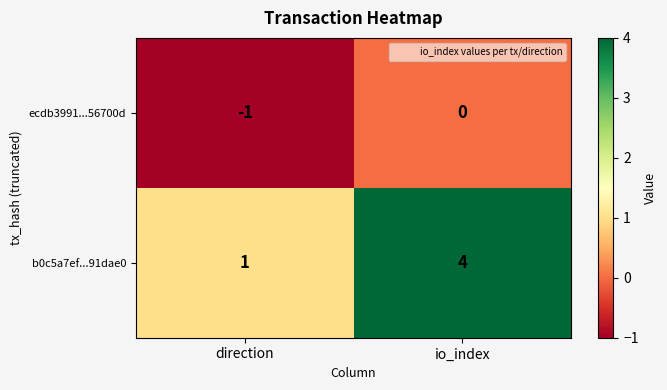

Count the number of data series in this chart.

2